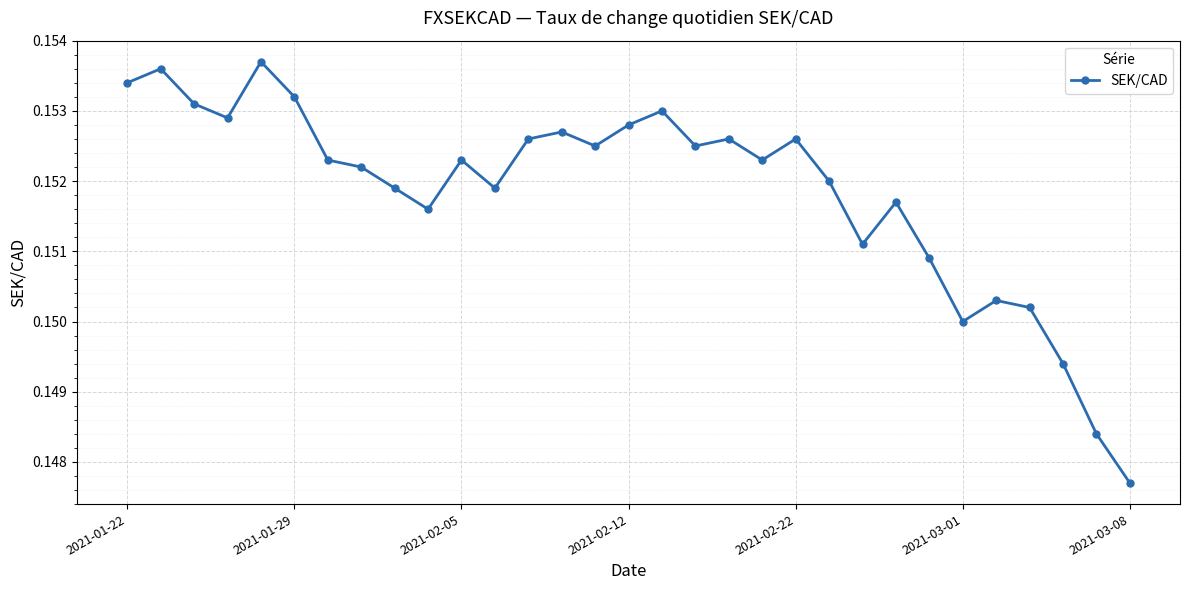

Does the chart display data point markers on the line(s)?

Yes